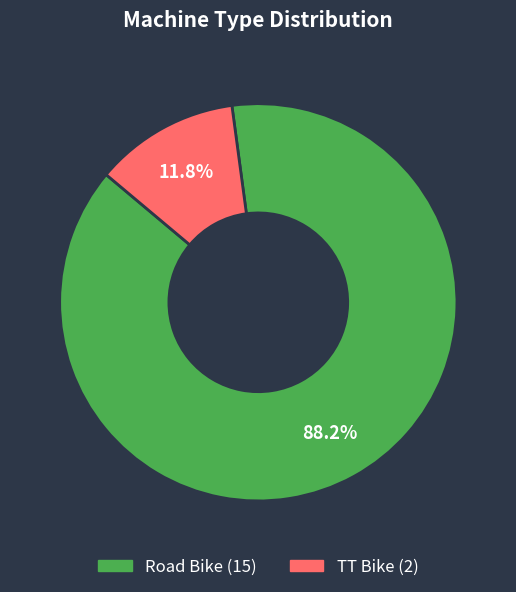

What is the largest slice in the pie chart?

Road Bike